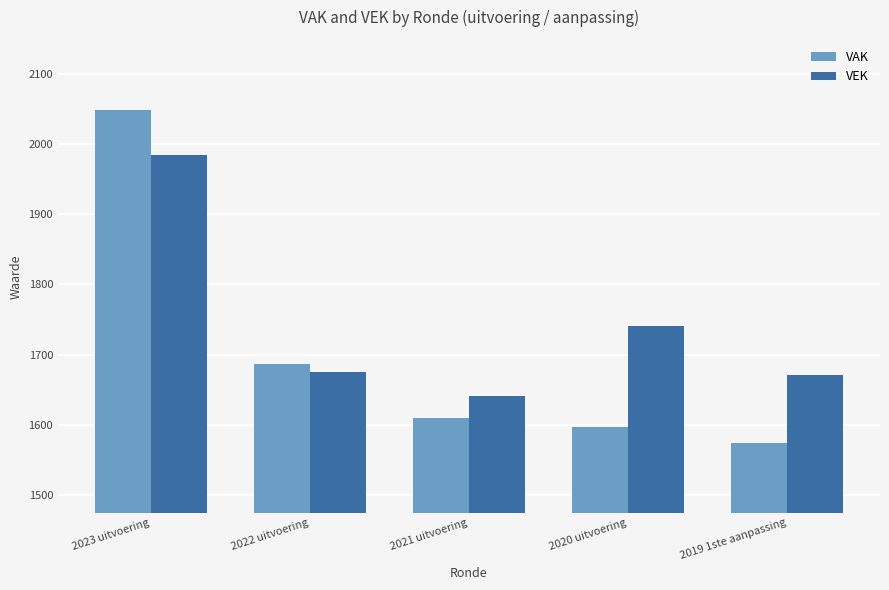

What is the total value across all series at 2023 uitvoering?

4032